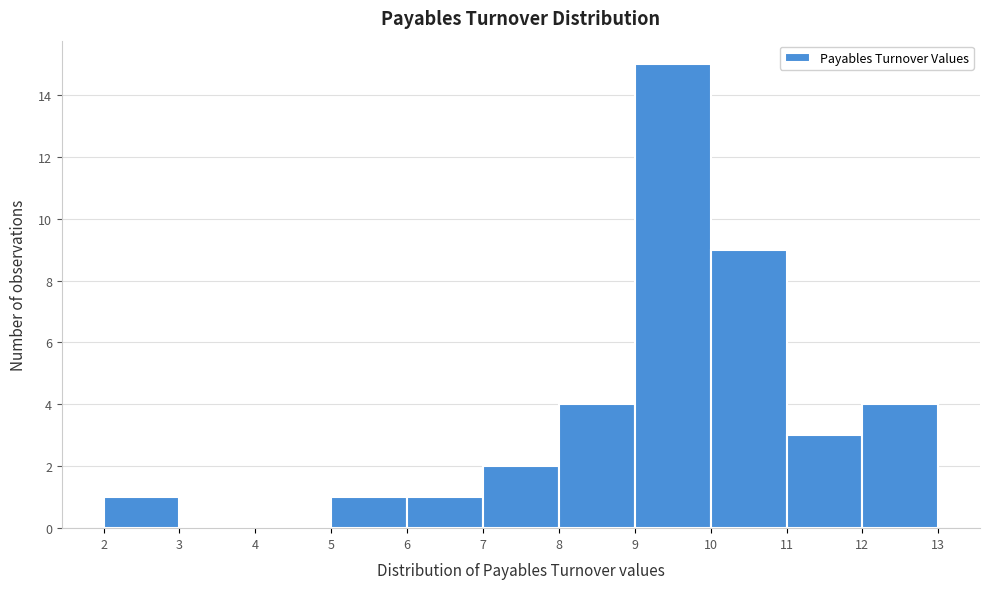

How tall is the bar that spans 9 to 10 on the x-axis? The values are not printed on the chart, so give them approximately, as read against the axis.

15